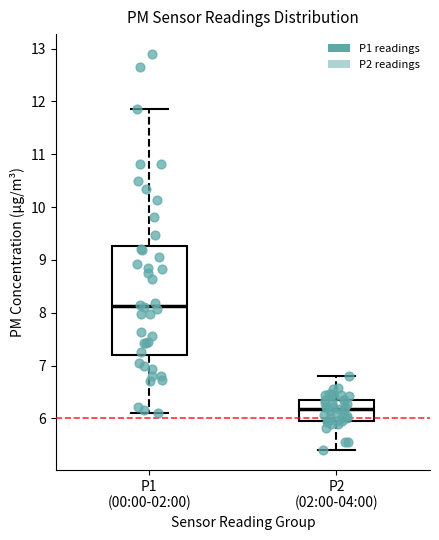

Which box has the lowest median line?

P2 (02:00-04:00)